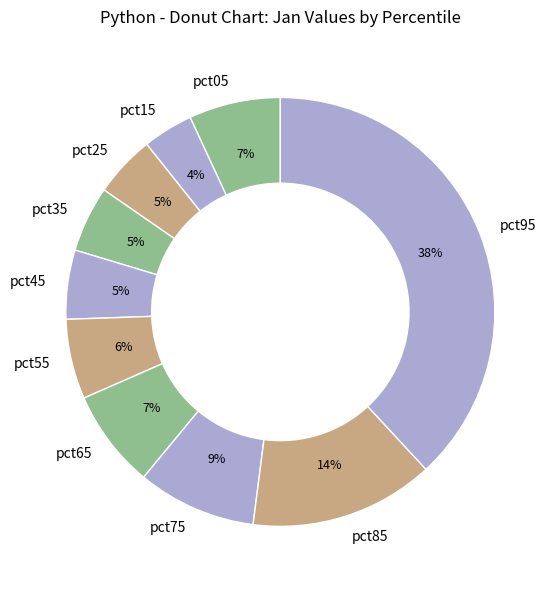

The pct45 slice represents 1% of the pie. True or false?

False